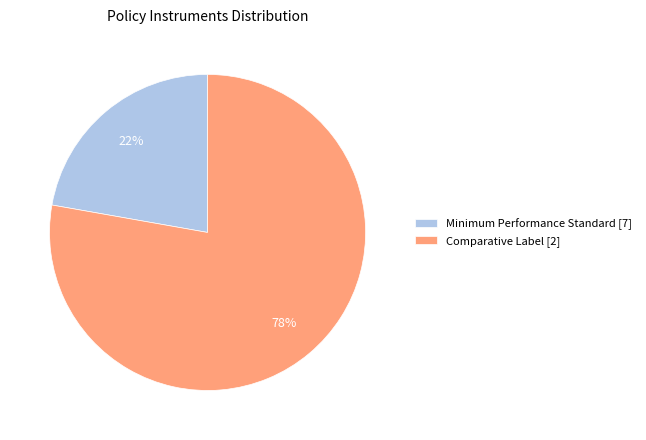

How many slices are in this pie chart?

2